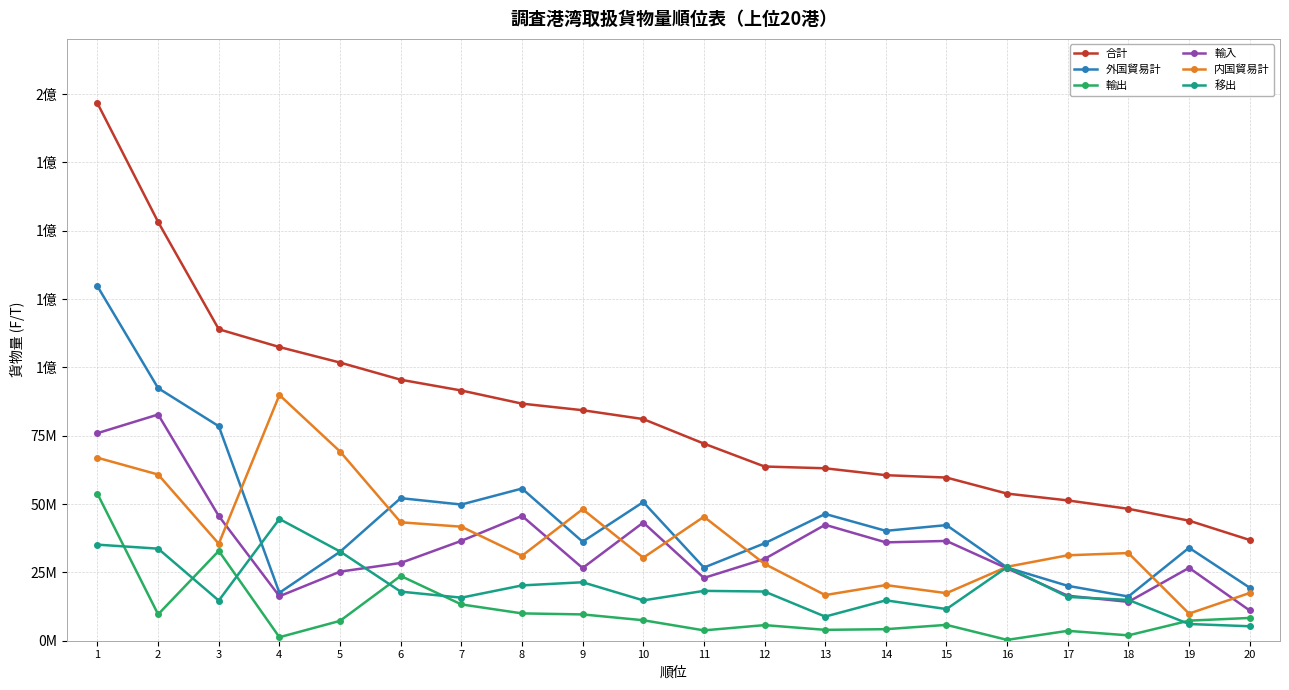

Rank the series by their maximum value, from highest to lowest.

合計, 外国貿易計, 内国貿易計, 輸入, 輸出, 移出